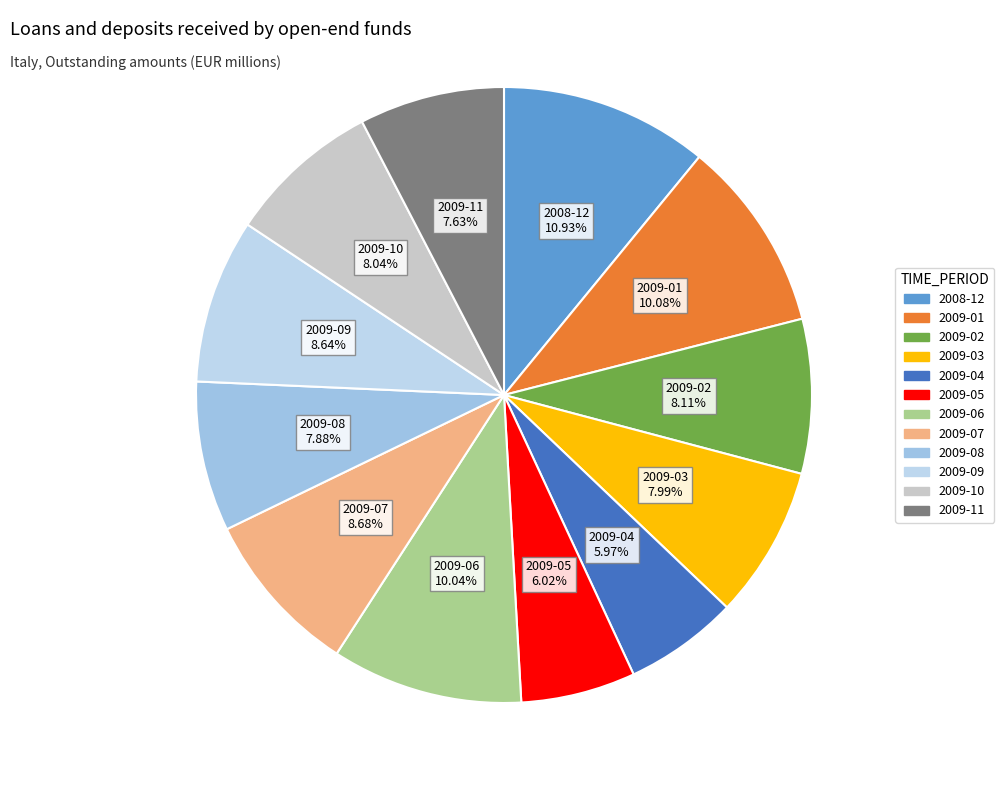

To the nearest percent, what percentage of the pie is 2009-01?

10%